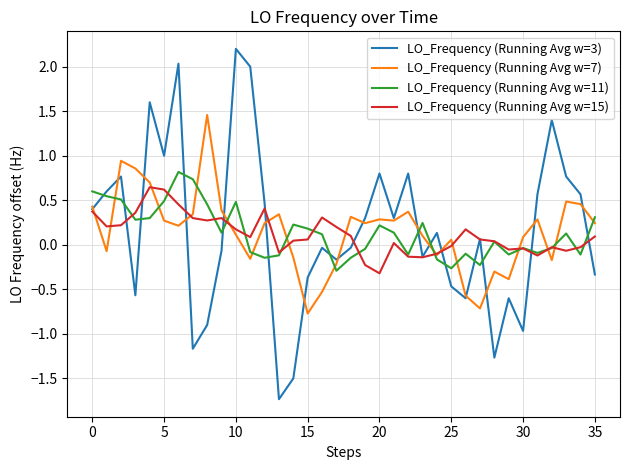

What is the smallest value displayed?

-1.7